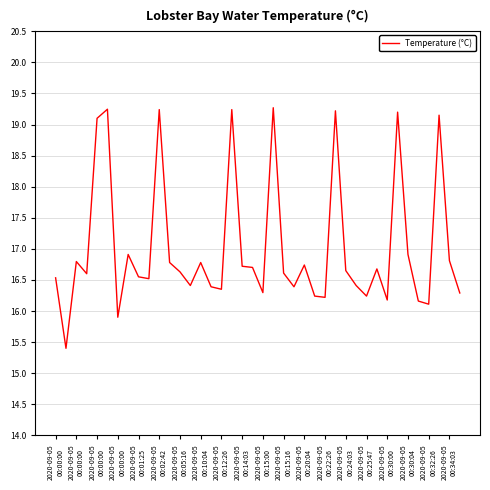

What is the maximum value shown in the chart?

19.3